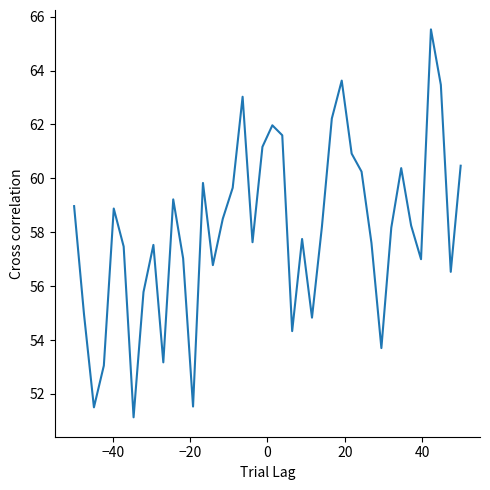

What is the maximum value shown in the chart?

65.5